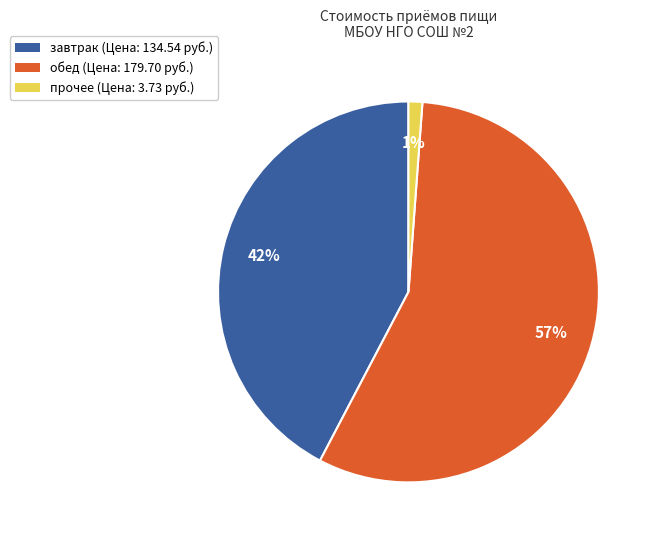

Is the sum of прочее (Цена: 3.73 руб.) and завтрак (Цена: 134.54 руб.) greater than half?

No